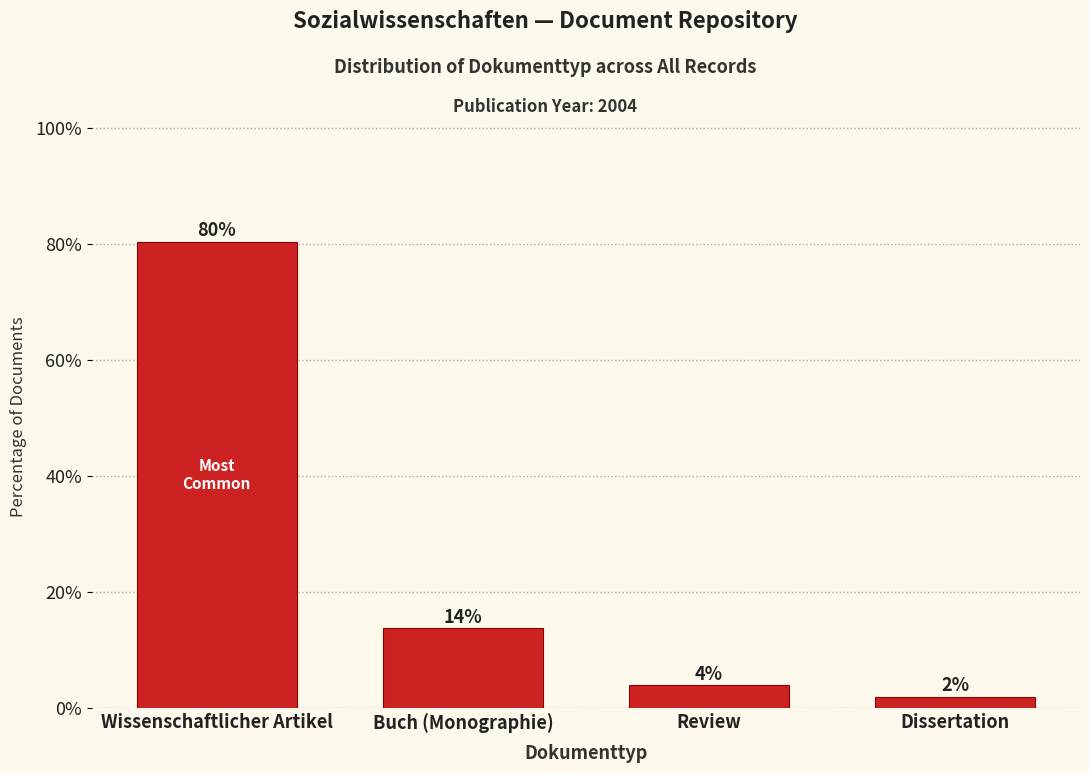

True or false: the data shows 80.4 at Wissenschaftlicher Artikel.

True